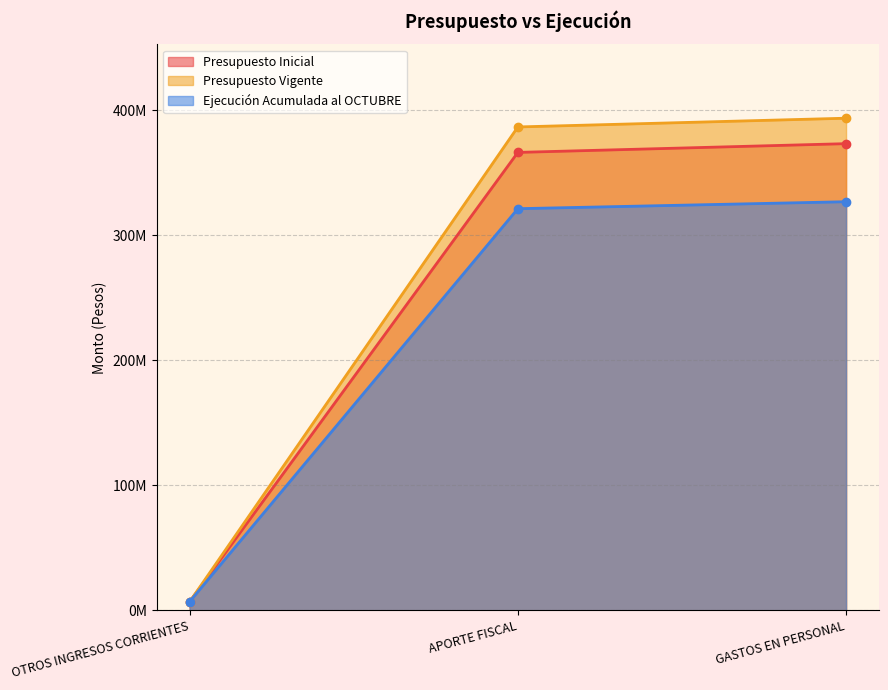

What is the difference between the maximum and minimum values in the Presupuesto Inicial series?

366403539